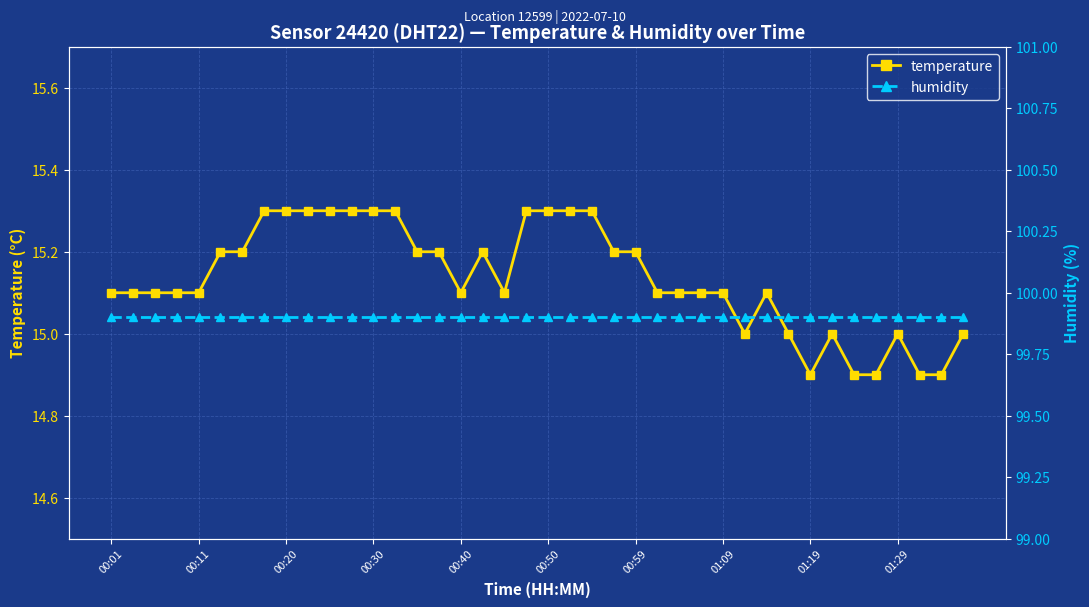

True or false: humidity and temperature intersect in this chart.

False